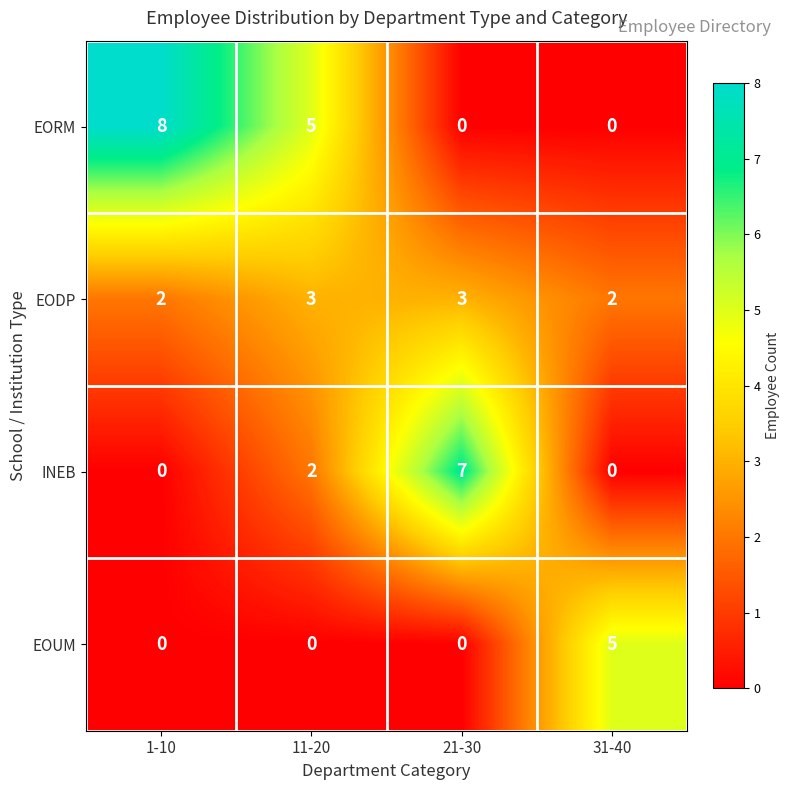

At which label is EORM closest to 4?

11-20